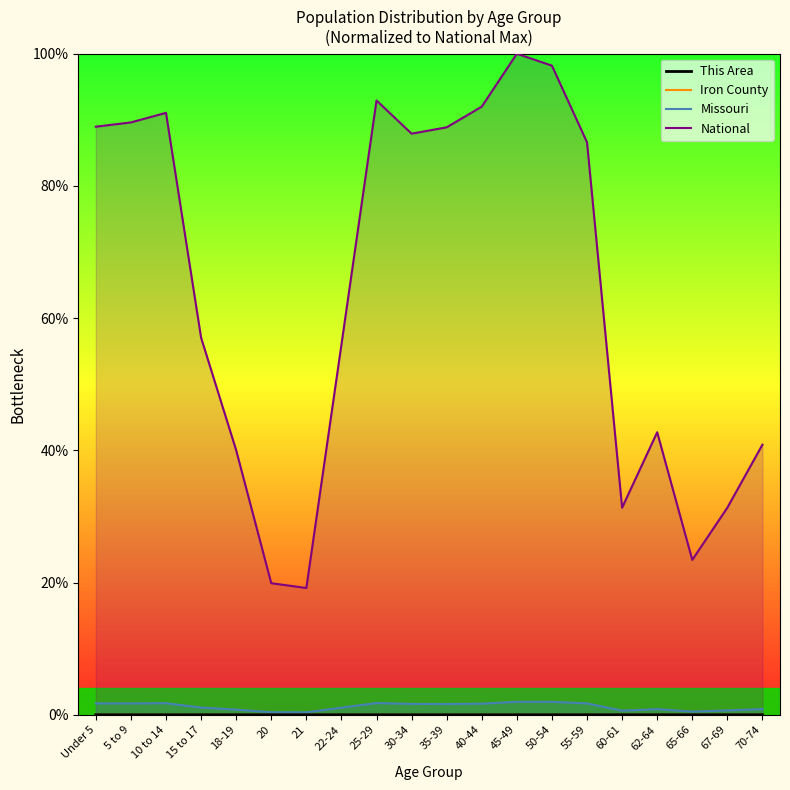

At which category does National reach its first local valley?

21